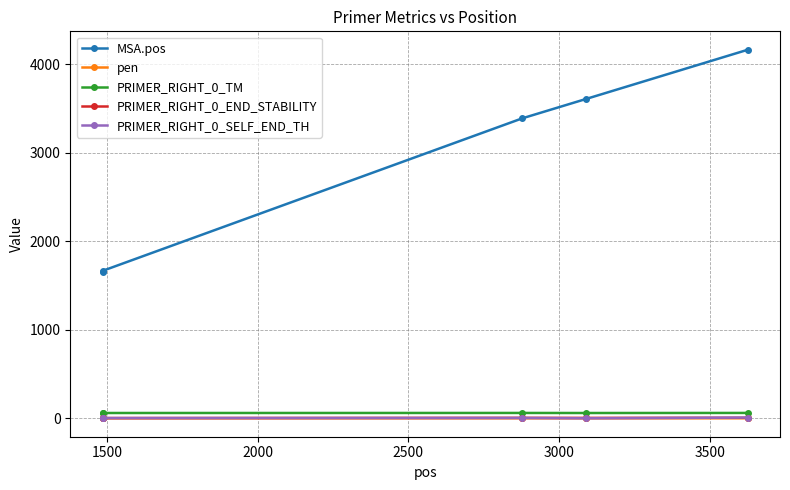

True or false: MSA.pos and pen intersect in this chart.

False